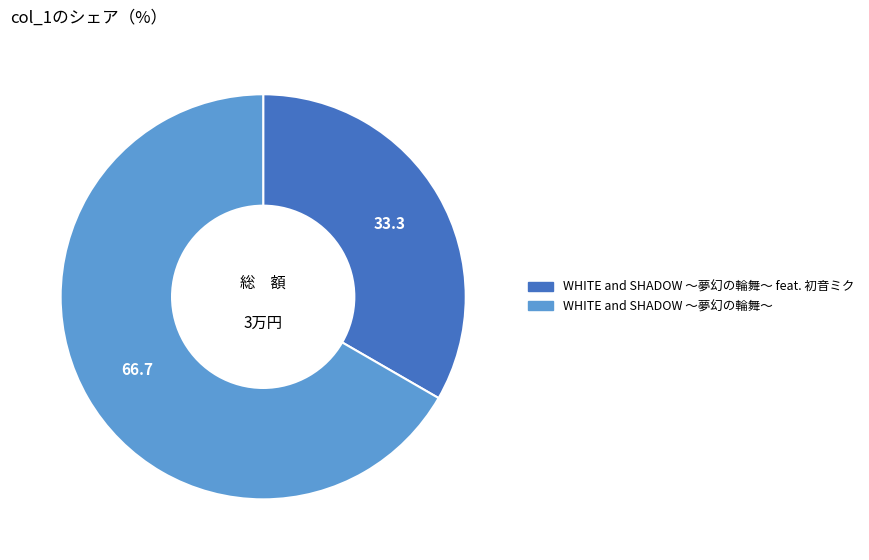

How many slices are in this pie chart?

2